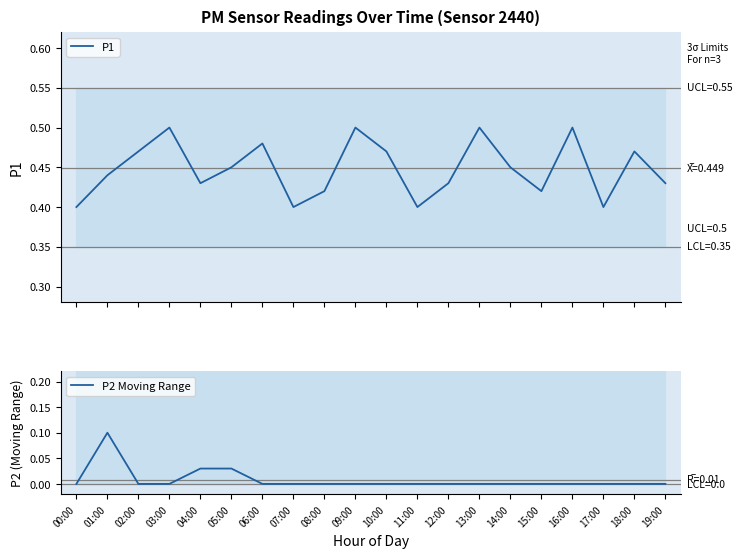

List the series in order of their overall mean, lowest first.

P2 Moving Range, P1